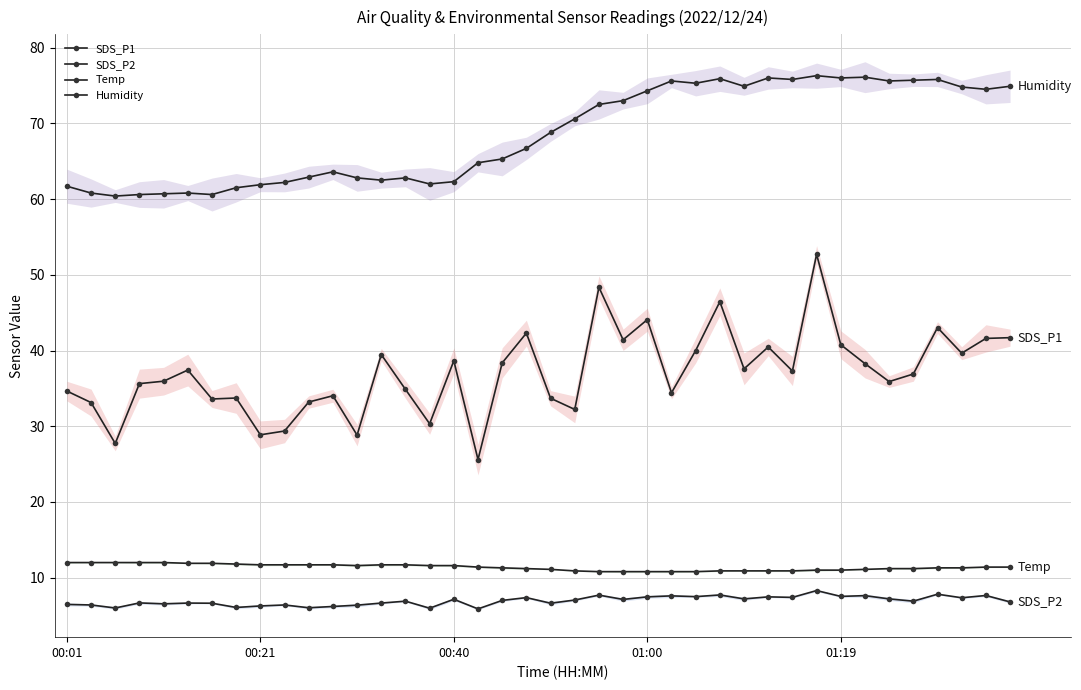

What are all the series names shown in the legend?

SDS_P1, SDS_P2, Temp, Humidity